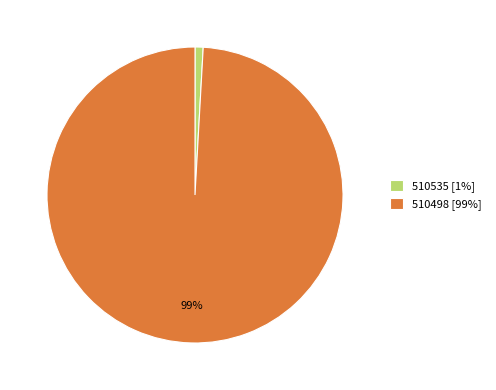

Which slice is the largest?

510498